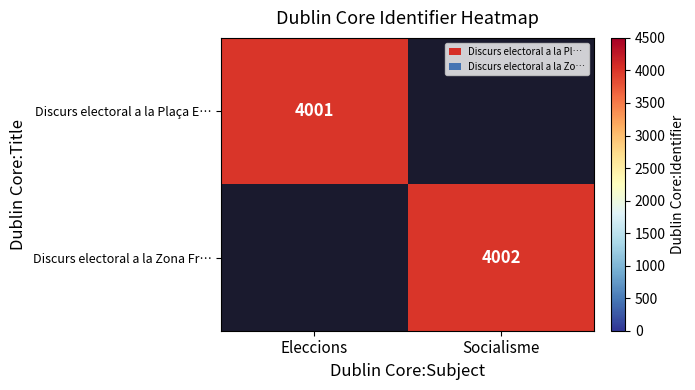

How many distinct data groups are displayed?

2